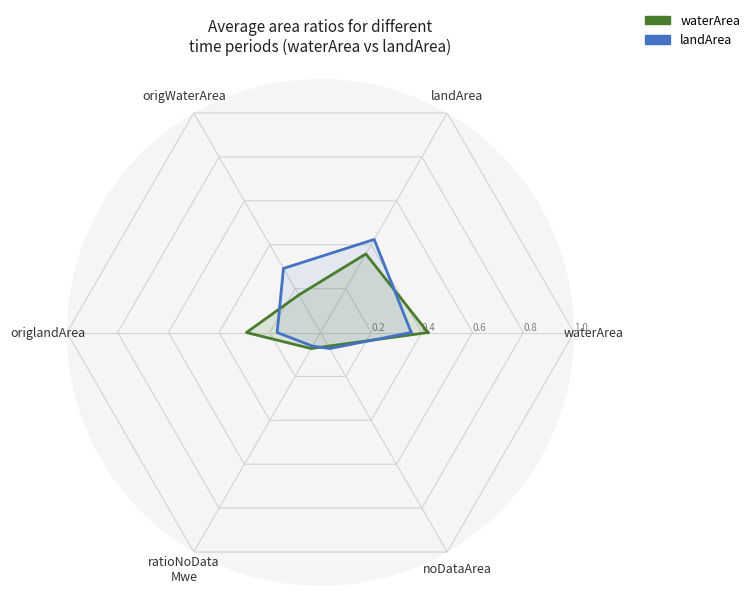

What is the difference between the highest and lowest values at origlandArea?

0.1